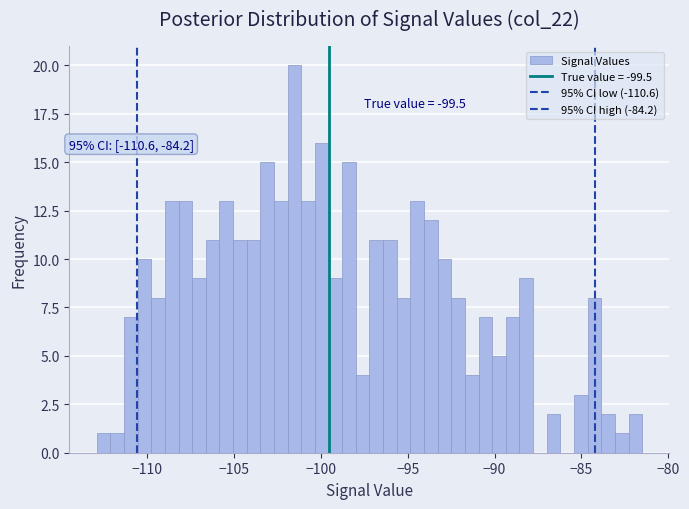

Around what value on the x-axis is the tallest bar? Give the approximate position of its centre, as read against the axis.

-101.5